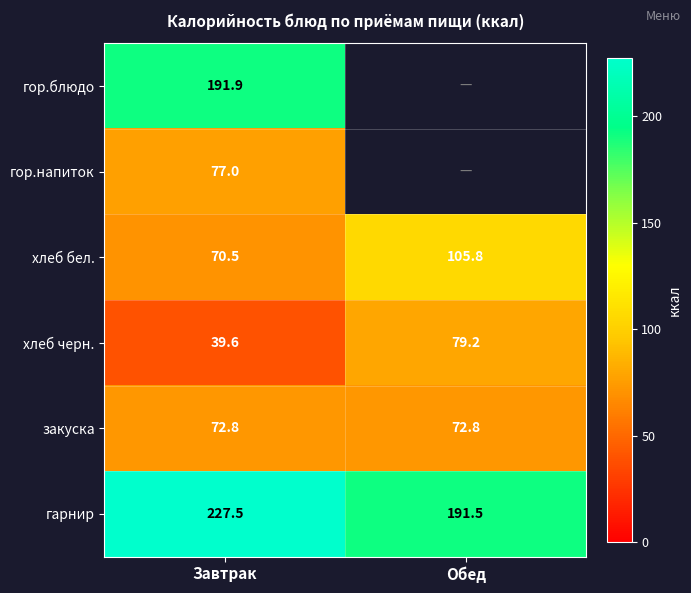

How many distinct data groups are displayed?

6